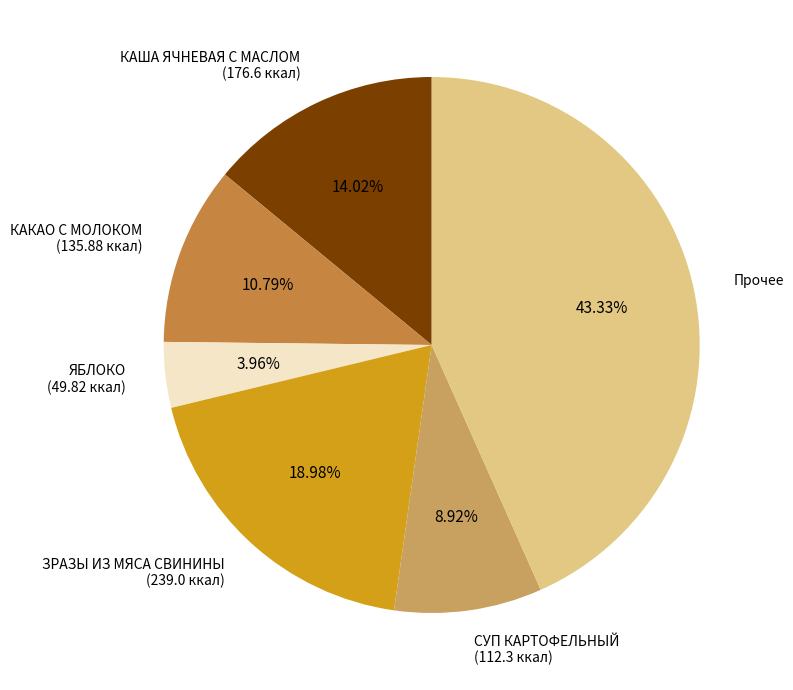

Rank the categories by value from highest to lowest.

Прочее, ЗРАЗЫ ИЗ МЯСА СВИНИНЫ (239.0 ккал), КАША ЯЧНЕВАЯ С МАСЛОМ (176.6 ккал), КАКАО С МОЛОКОМ (135.88 ккал), СУП КАРТОФЕЛЬНЫЙ (112.3 ккал), ЯБЛОКО (49.82 ккал)